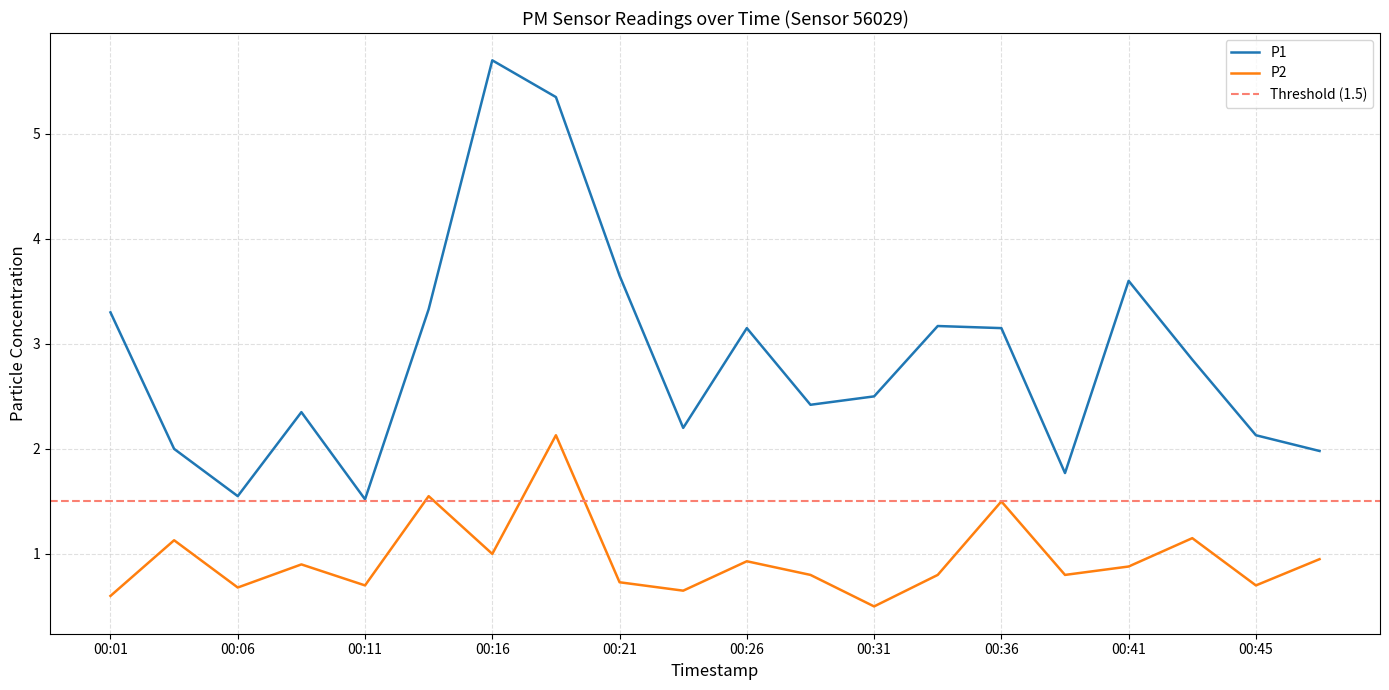

True or false: P2 and P1 intersect in this chart.

False